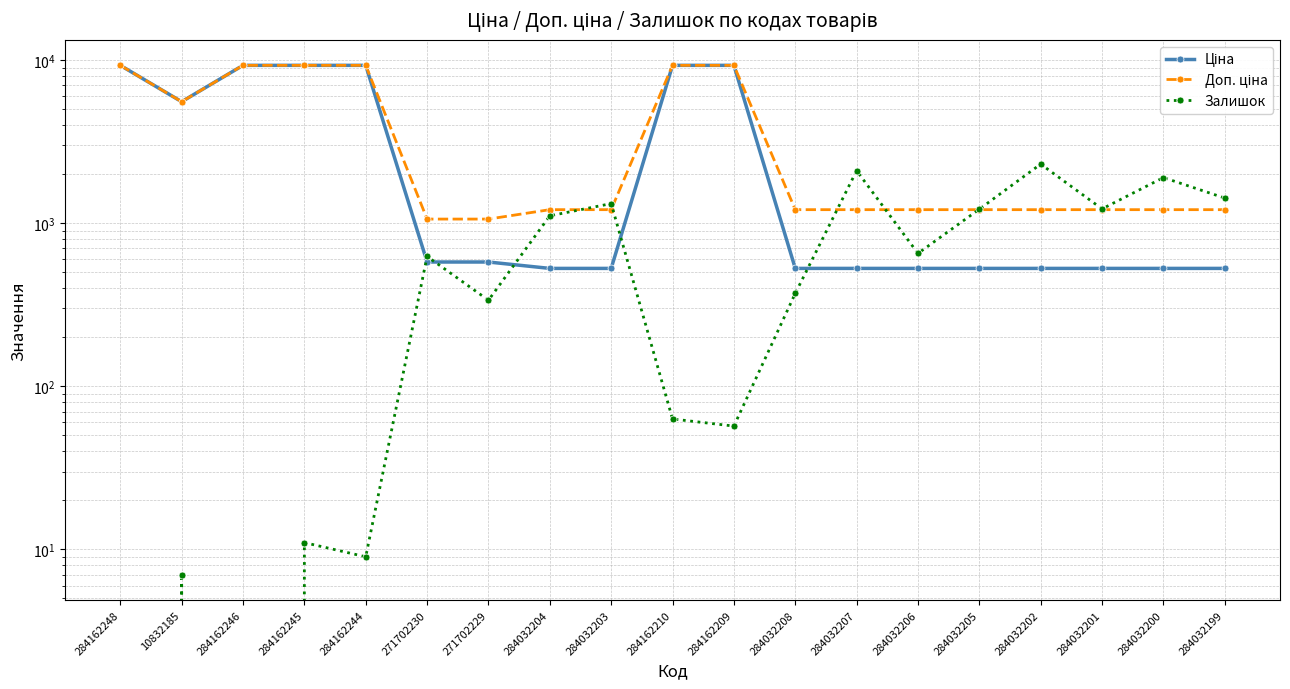

List the series in order of their peak value, highest first.

Ціна, Доп. ціна, Залишок